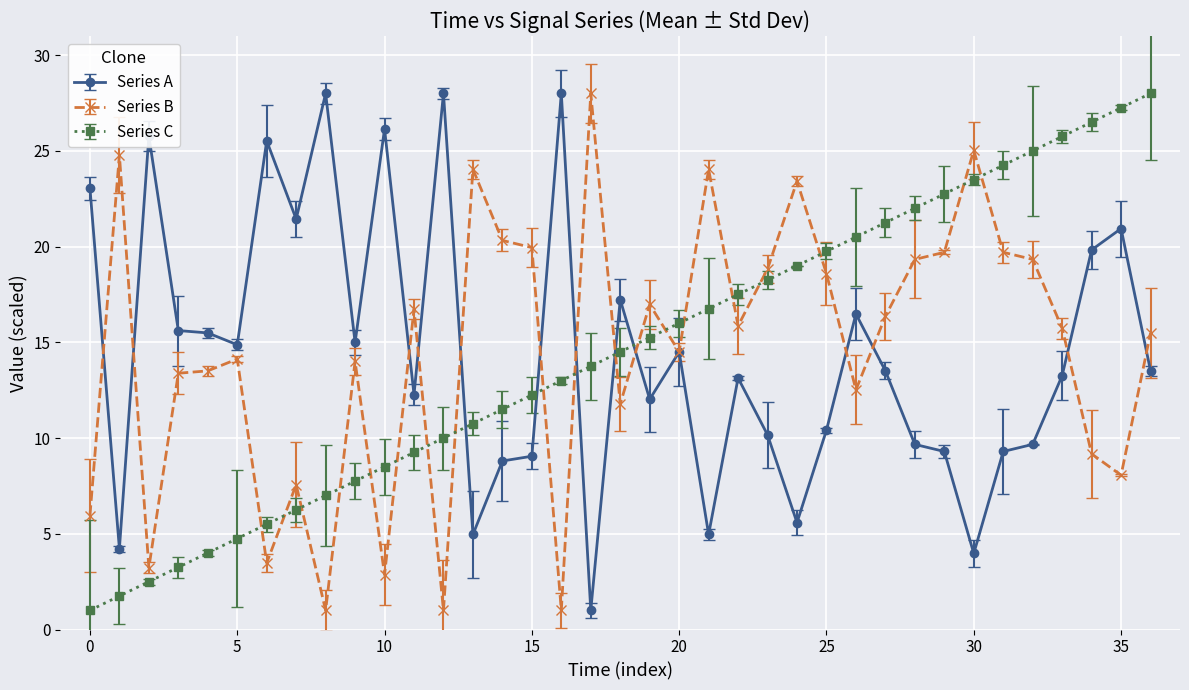

True or false: Series A has more than 2 interior local peaks.

True